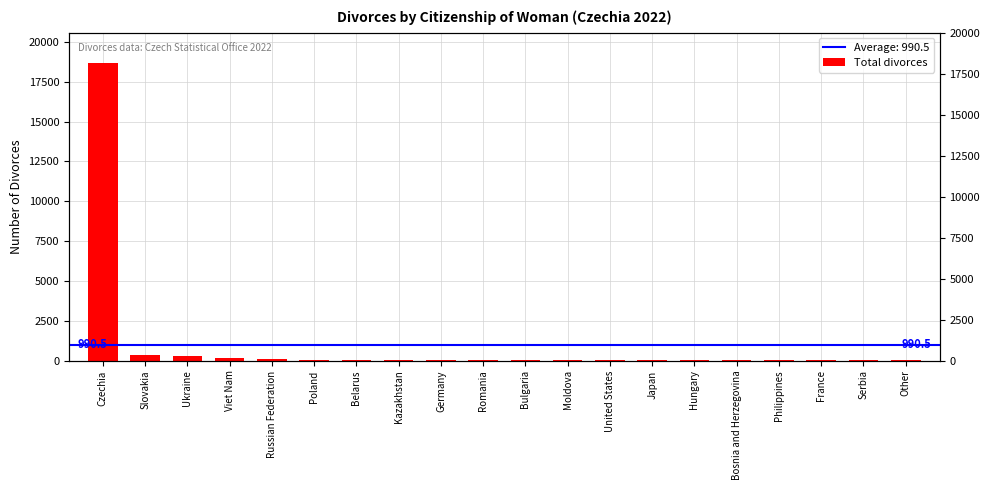

How many values are below 9?

9